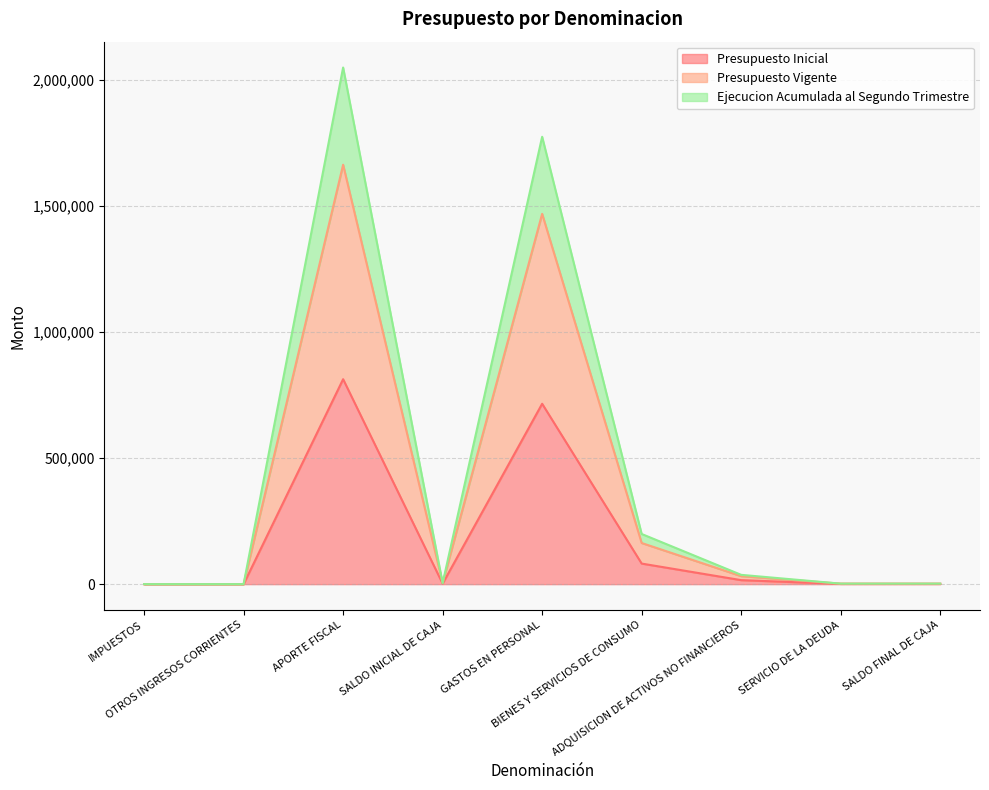

What are all the series names shown in the legend?

Presupuesto Inicial, Presupuesto Vigente, Ejecucion Acumulada al Segundo Trimestre